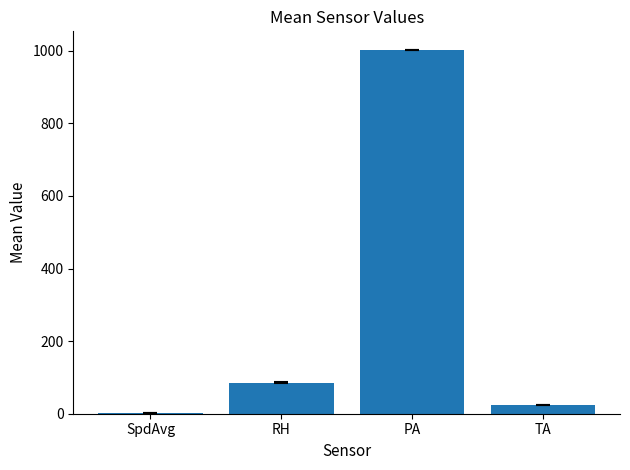

What is the maximum value shown in the chart?

1003.1